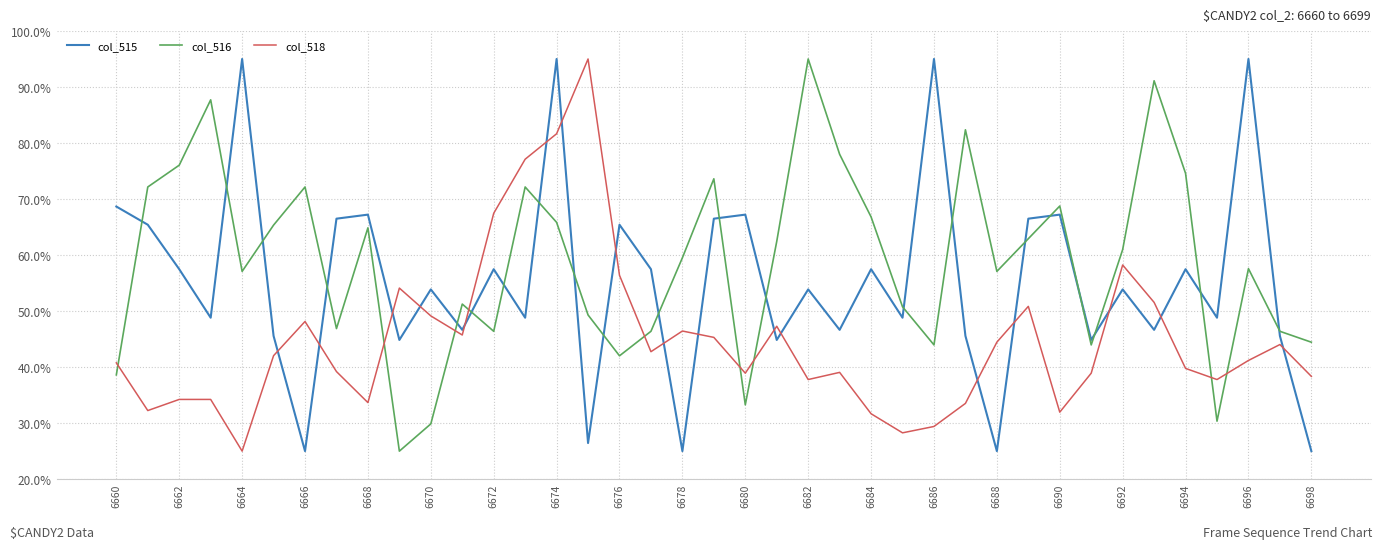

Which series has the largest total across all categories?

col_516